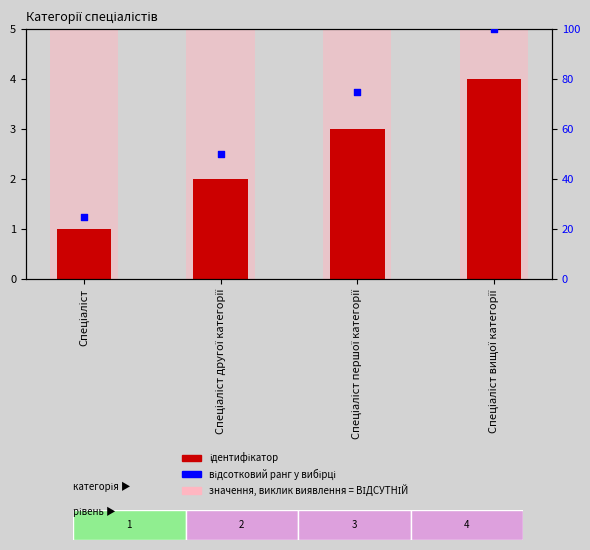

What is the total value across all series at Спеціаліст першої категорії?

78